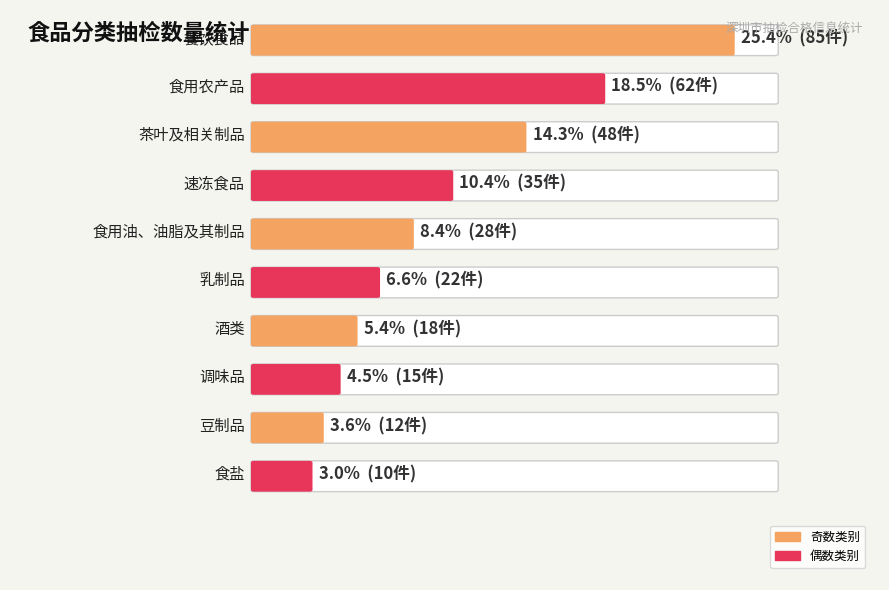

What is the label of the 1st bar from the left?

餐饮食品